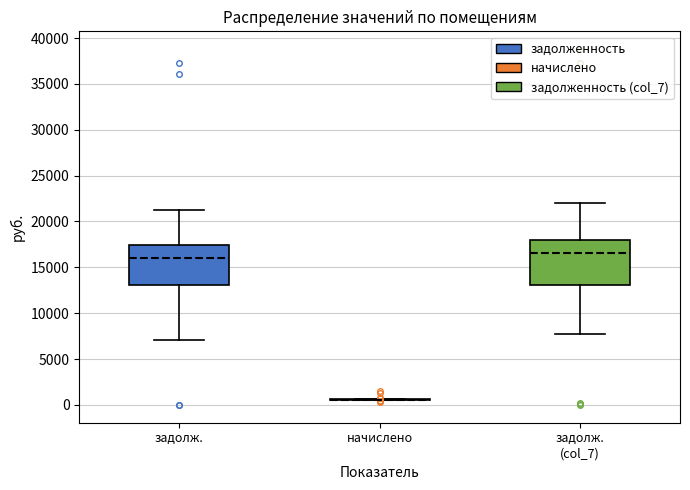

Reading left to right, transcribe this box plot: for each box, give where its median line is, the range the box spans, and where its two whiskers end, as read against the y-axis. The values are not printed on the chart, so give them approximately, as read against the axis.

задолж.: median 16000, box 13000 to 17500, whiskers 7000 to 21000
начислено: box collapsed to a line at 500, whiskers 500 to 500
задолж. (col_7): median 16500, box 13000 to 18000, whiskers 7500 to 22000